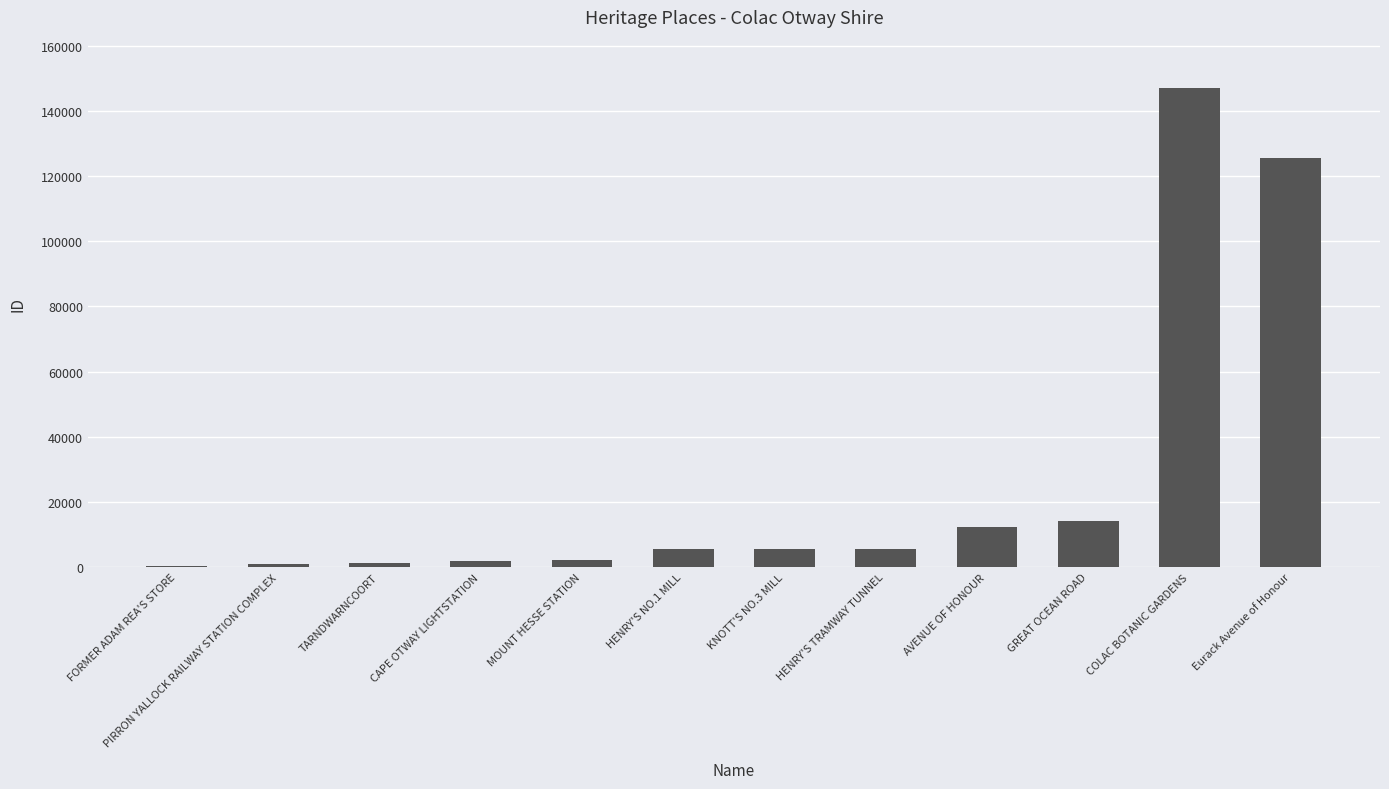

The chart shows a value of 924 at PIRRON YALLOCK RAILWAY STATION COMPLEX. True or false?

True